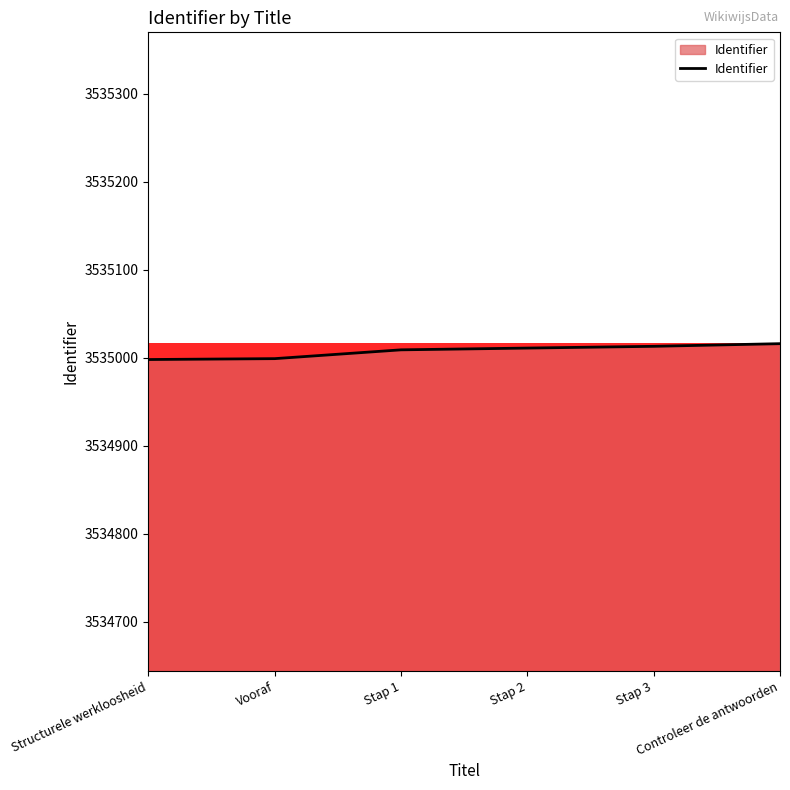

What is the average value?

3535008